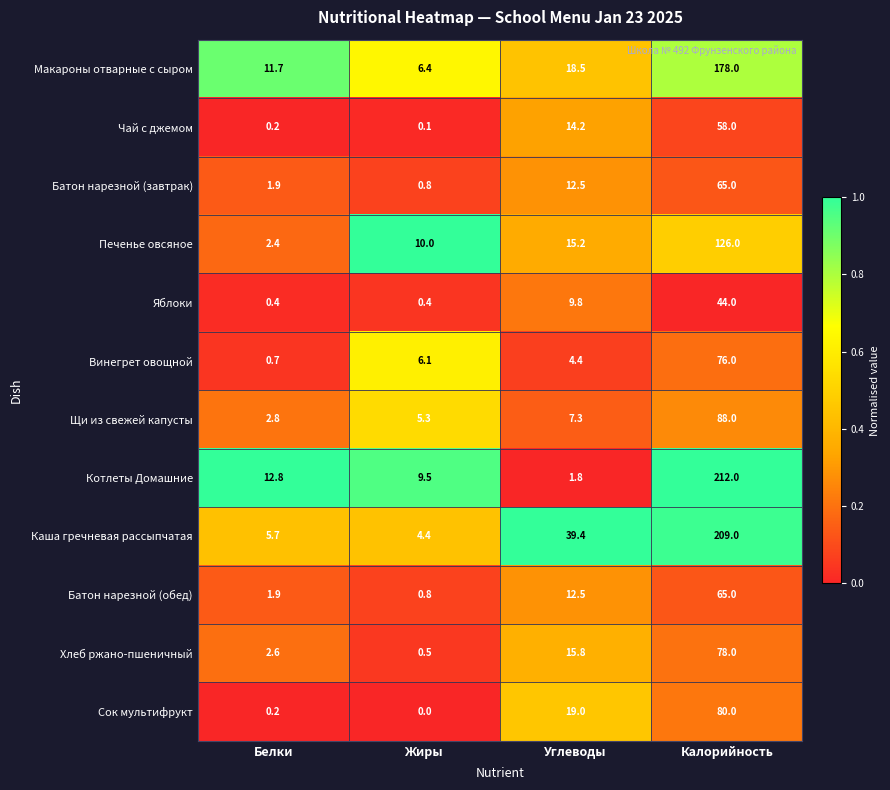

The value of Батон нарезной (обед) at Углеводы is 12.5. True or false?

True